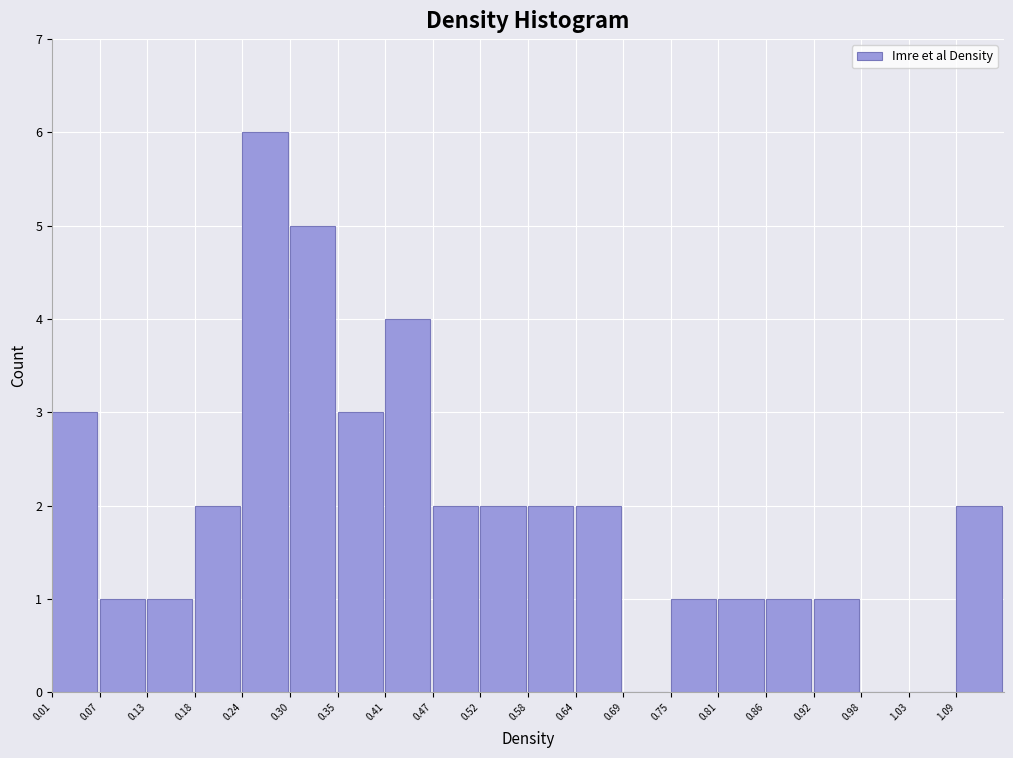

Reading left to right, transcribe this chart: for each bar, give the range it covers on the x-axis and its height. Neither the bar edges nor the heights are printed on the chart, so give them approximately, as read against the axes.

0.01 to 0.07: 3
0.07 to 0.13: 1
0.13 to 0.18: 1
0.18 to 0.24: 2
0.24 to 0.30: 6
0.30 to 0.35: 5
0.35 to 0.41: 3
0.41 to 0.47: 4
0.47 to 0.52: 2
0.52 to 0.58: 2
0.58 to 0.64: 2
0.64 to 0.69: 2
0.69 to 0.75: 0
0.75 to 0.81: 1
0.81 to 0.86: 1
0.86 to 0.92: 1
0.92 to 0.98: 1
0.98 to 1.03: 0
1.03 to 1.09: 0
1.09 to 1.15: 2